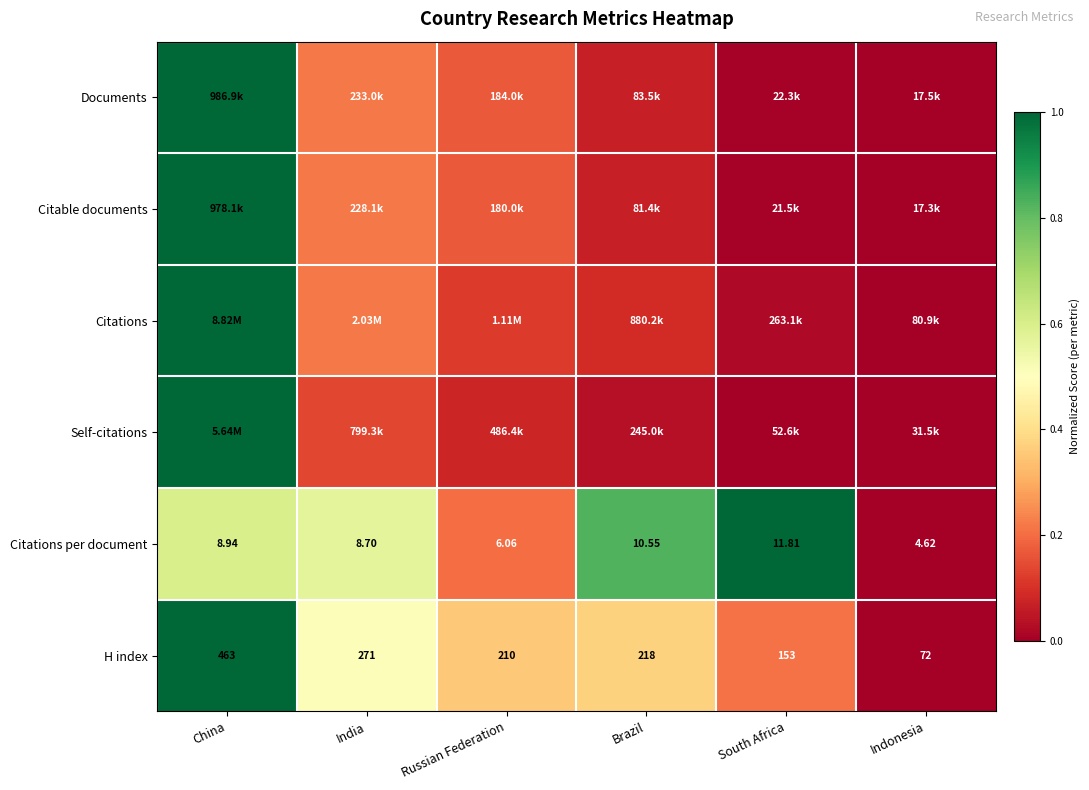

At which label is H index closest to 267?

India